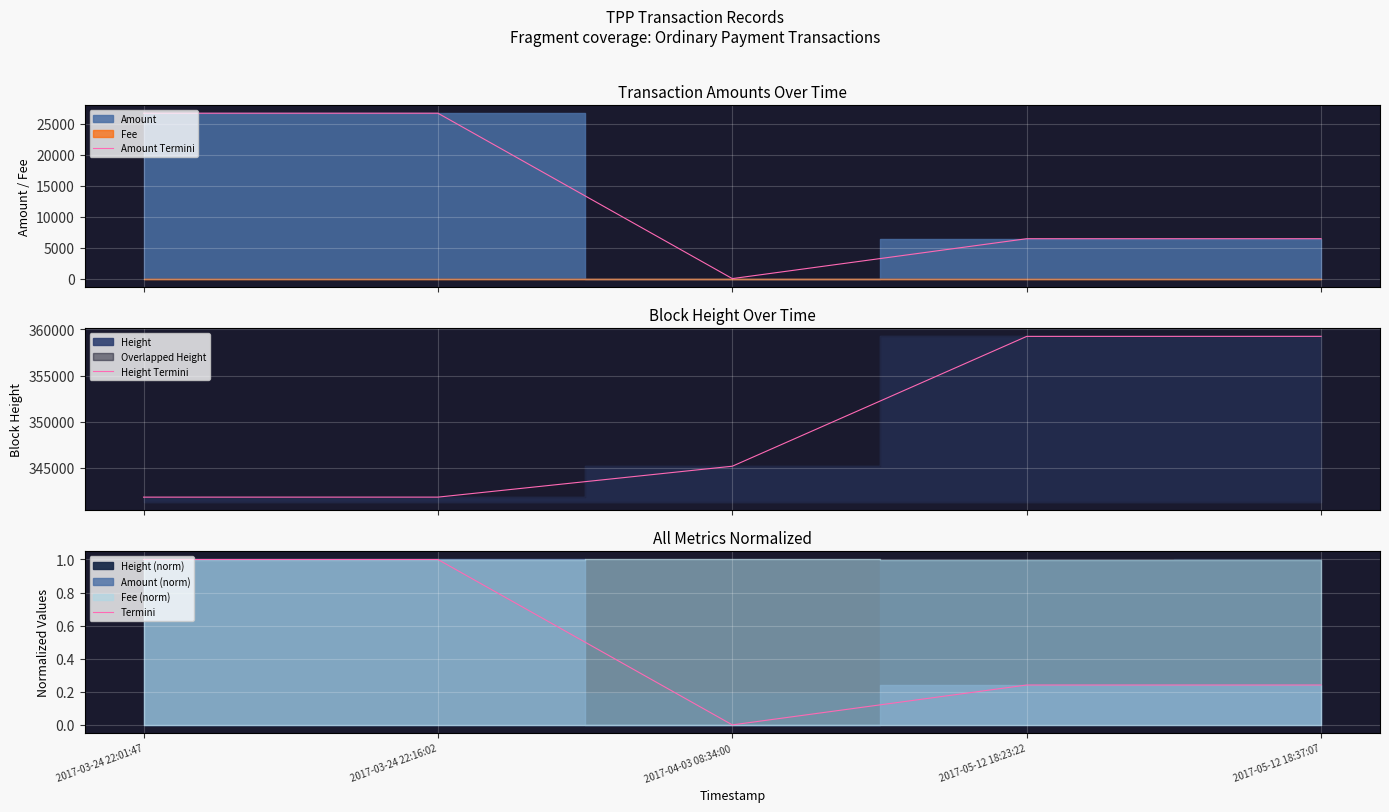

What is the highest value of the Termini series?

1.0